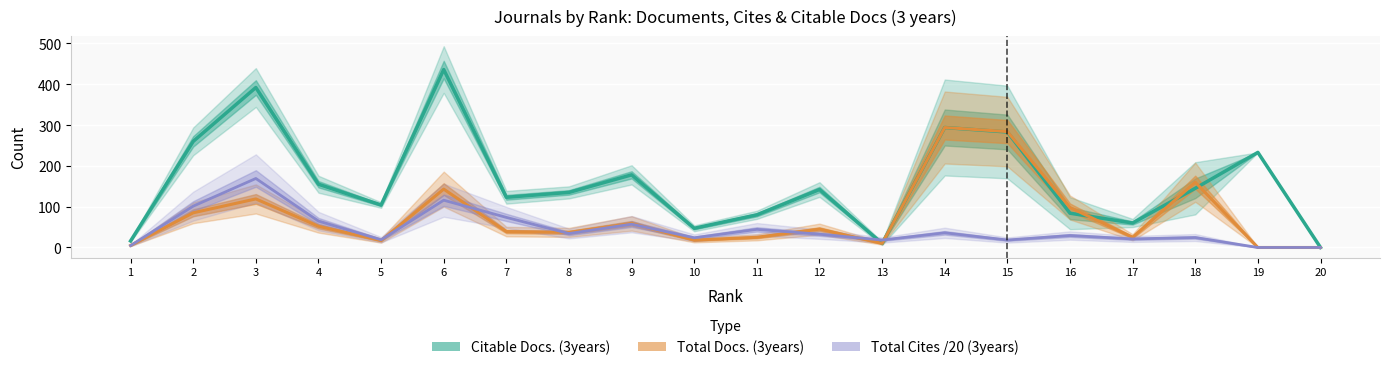

At how many categories does at least one series exceed 271?

4